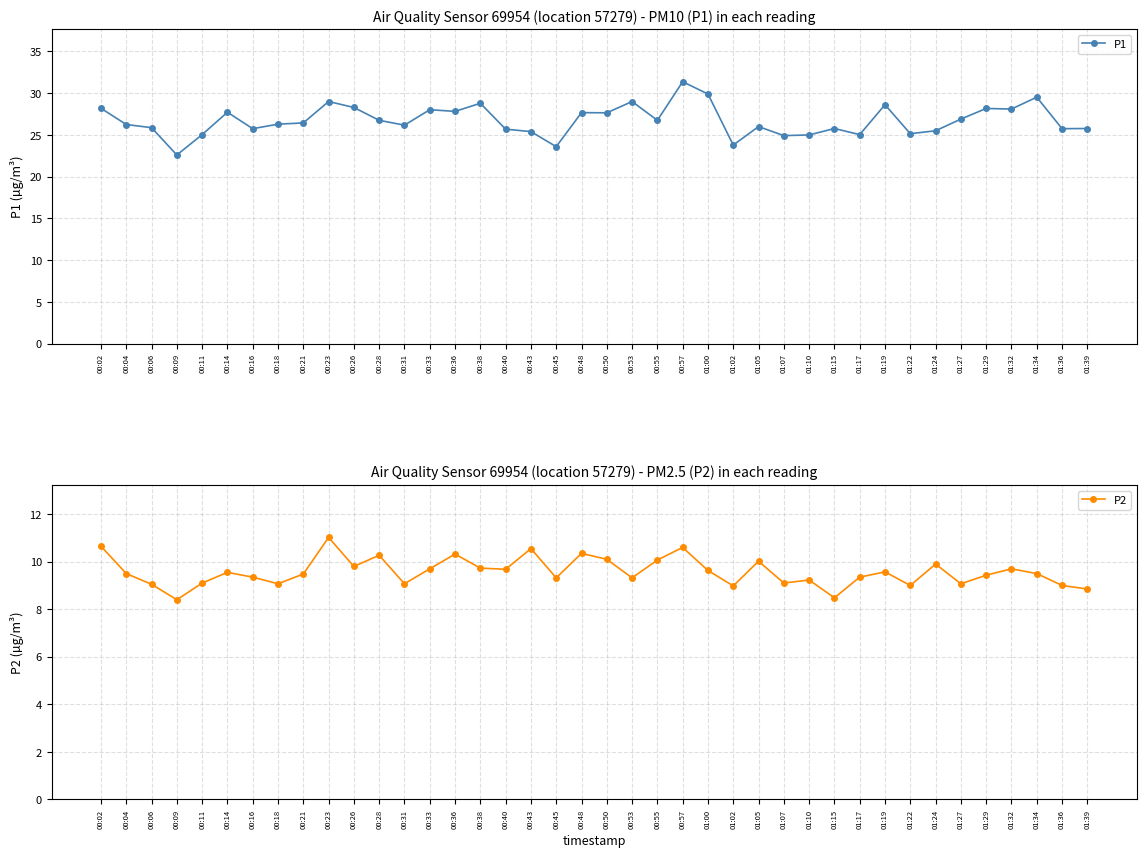

What are all the series names shown in the legend?

P1, P2